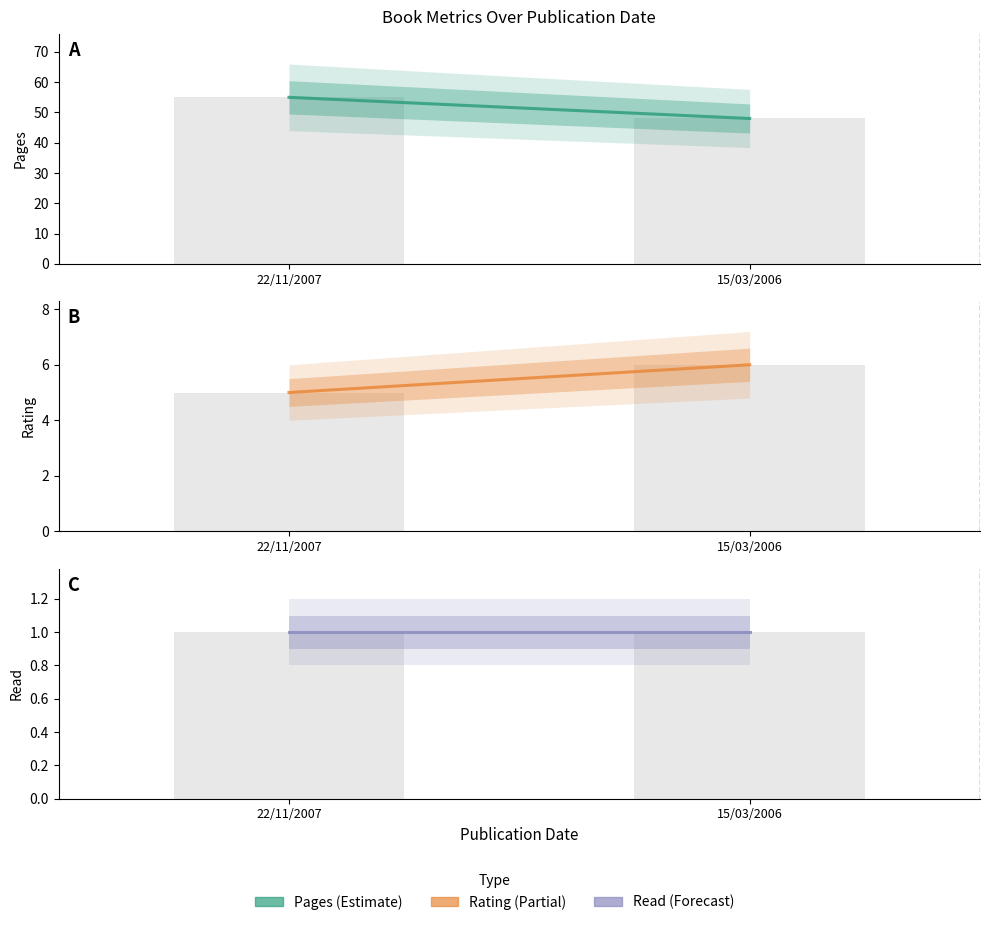

At which label does Rating reach its peak?

15/03/2006